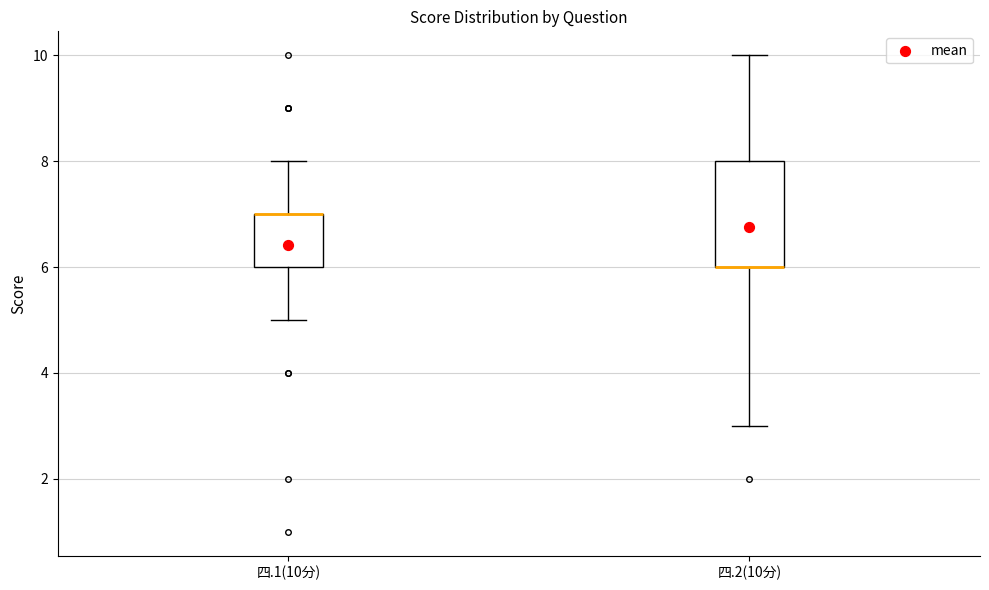

Where does the upper whisker of the box for 四.1(10分) end on the y-axis? The values are not printed on the chart, so give them approximately, as read against the axis.

8